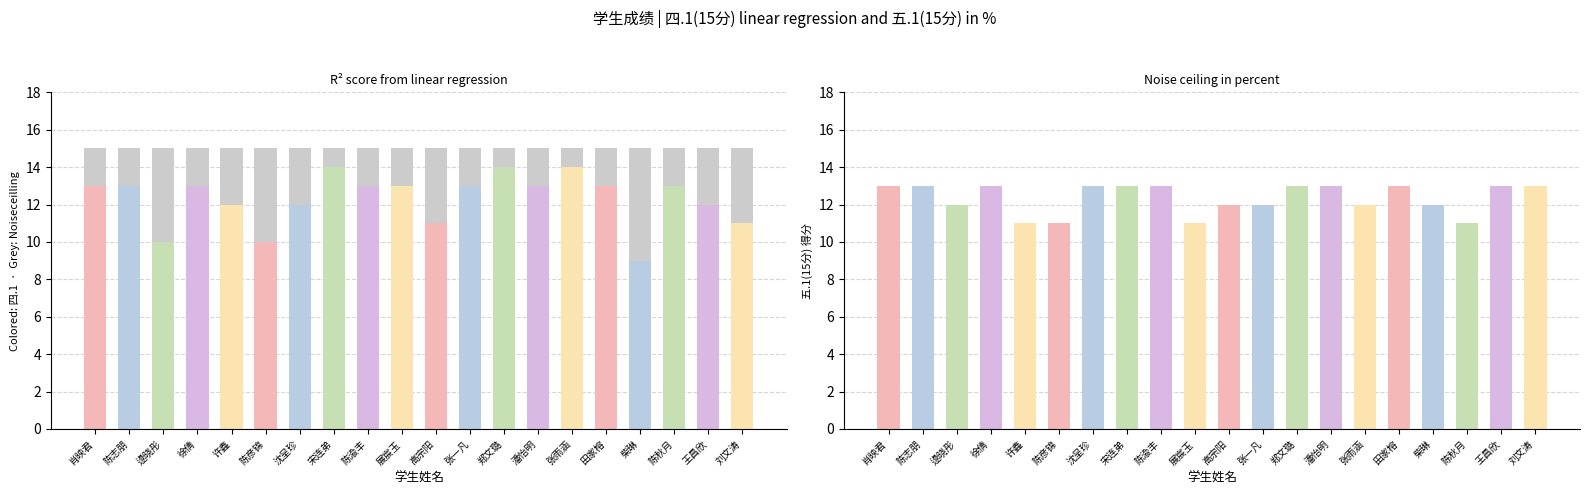

What is the approximate value of 五.1(15分) at 张一凡?

12